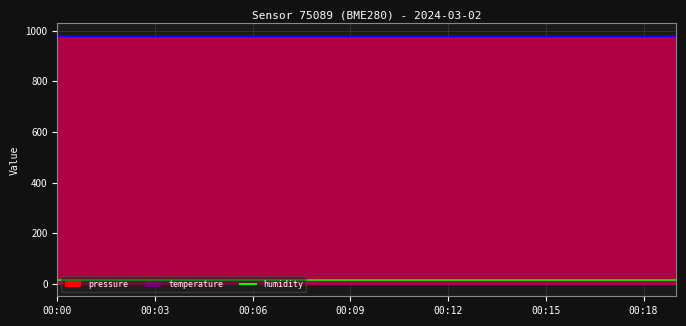

True or false: pressure has a value of 979.2 at 00:17.

True